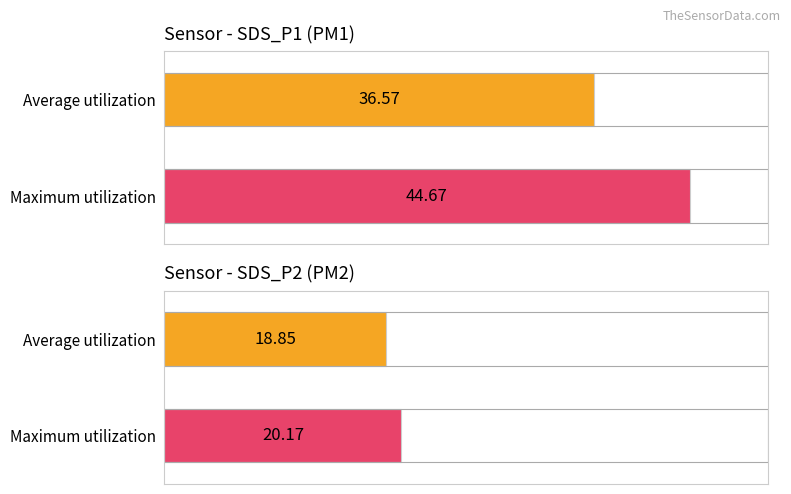

What are all the series names shown in the legend?

SDS_P1, SDS_P2